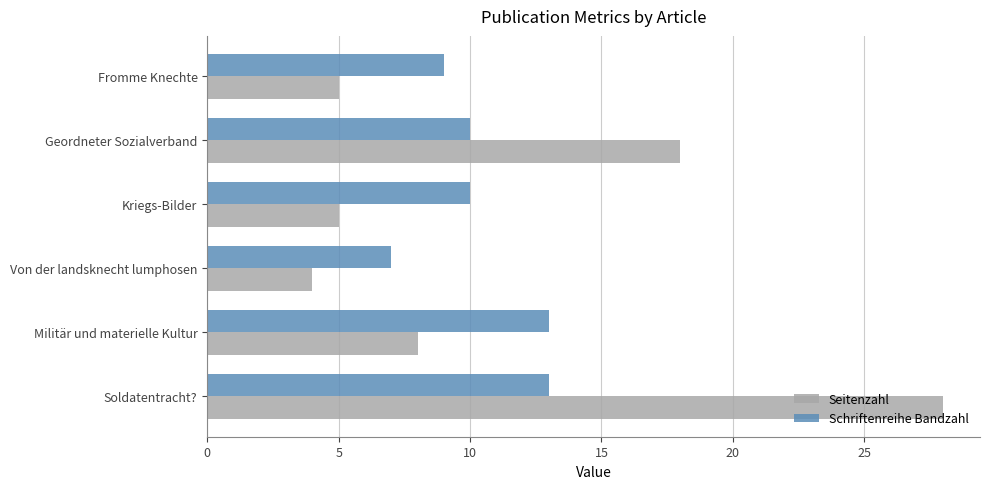

At Militär und materielle Kultur, list the series in order from smallest to largest.

Seitenzahl, Schriftenreihe Bandzahl